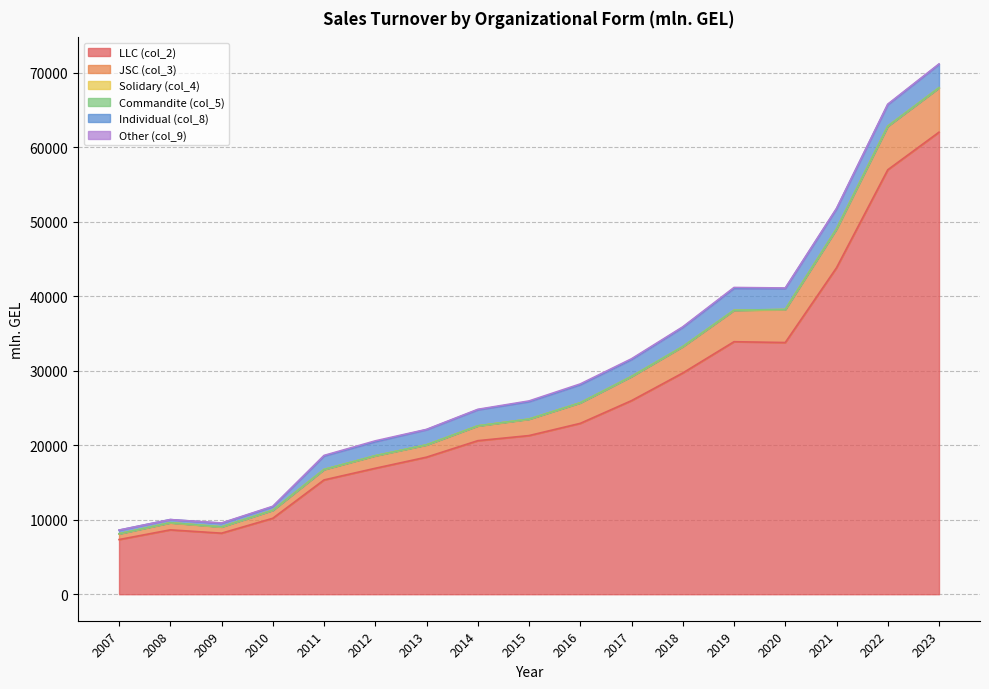

What is the spread (max minus min) of values at 2012?

16905.6